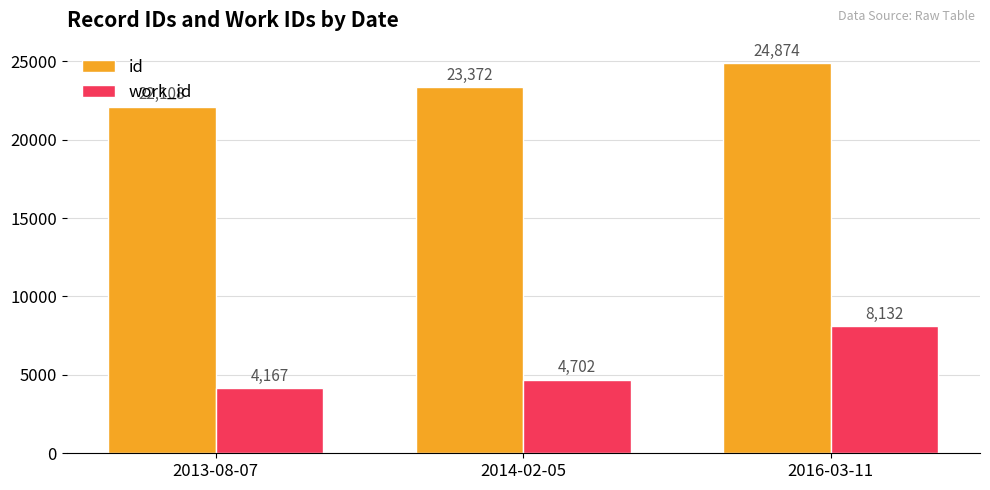

What is the average value of the work_id series?

5667